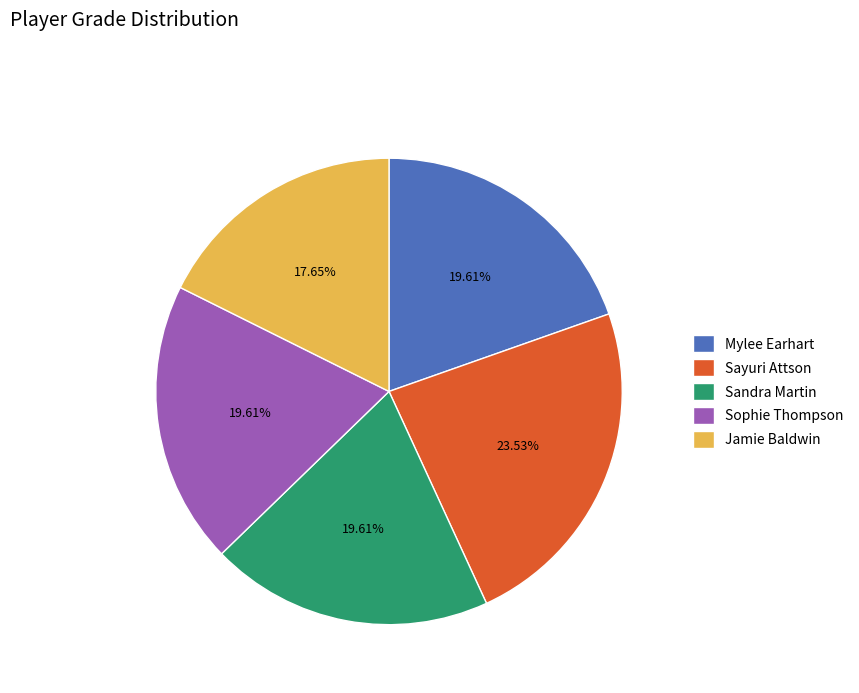

The Sayuri Attson slice represents 18% of the pie. True or false?

False